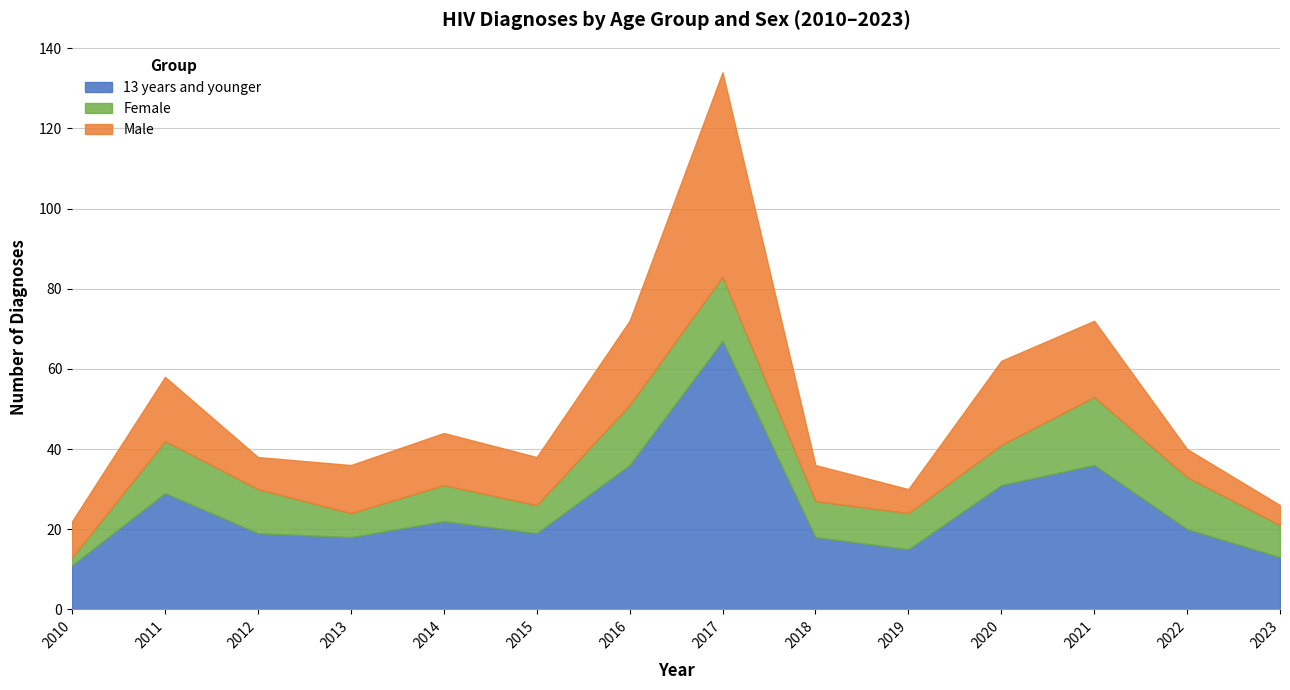

True or false: Male has a value of 10 at 2019.

False